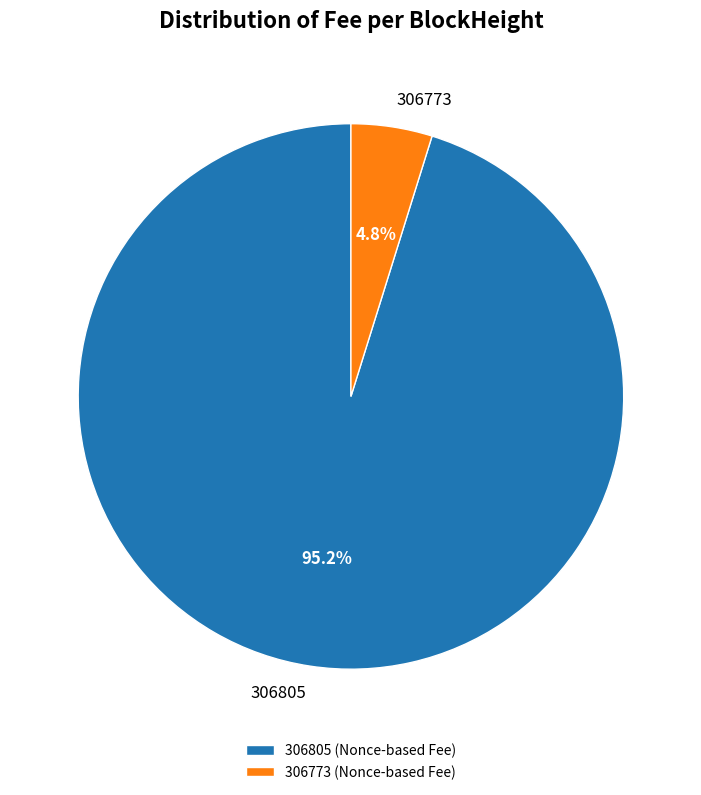

Is there any slice that represents more than half of the pie?

Yes